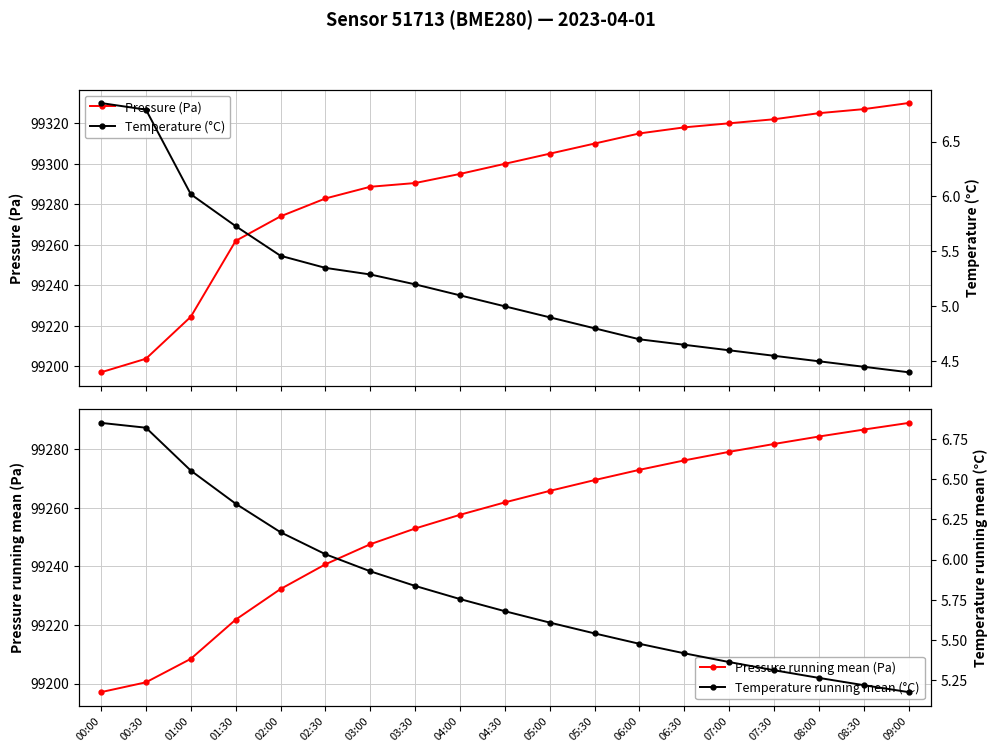

The Pressure (Pa) series shows 133485.0 at 06:30. True or false?

False